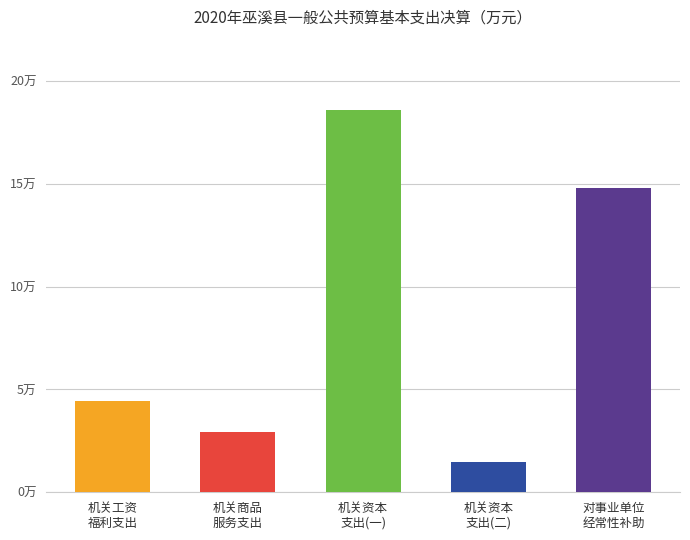

The chart shows a value of 39690 at 505. True or false?

False